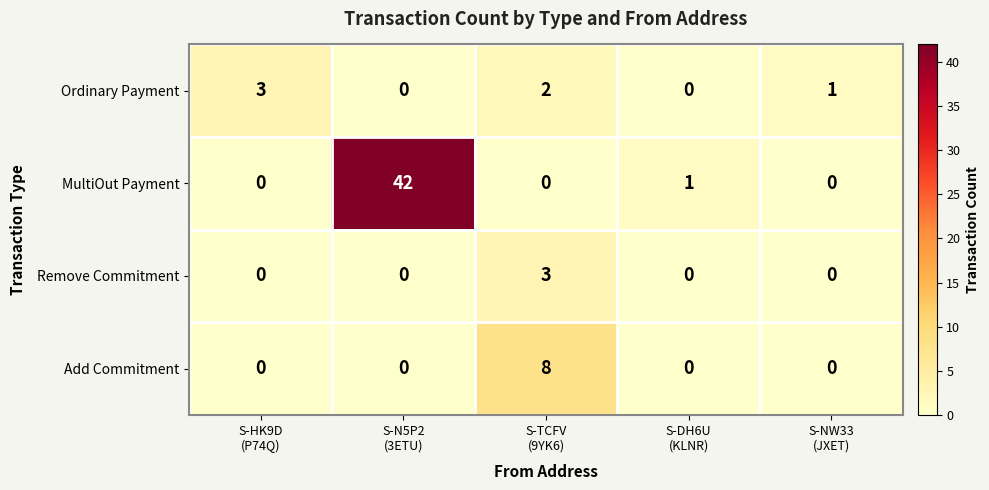

Count the Add Commitment values in the range 0 to 1.

4